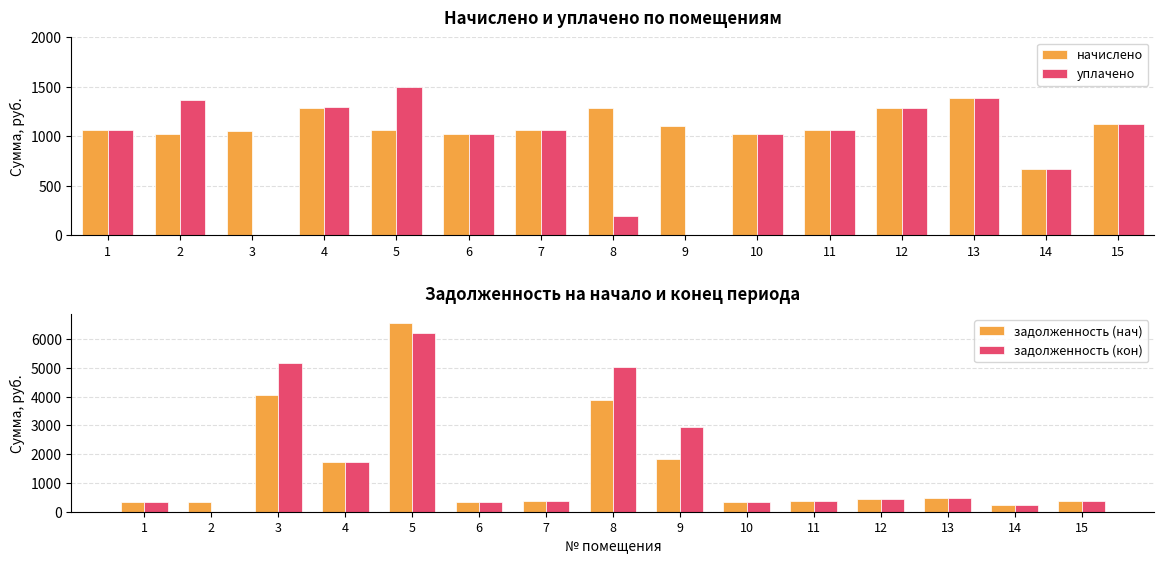

Are the bars grouped side by side (vs. stacked)?

Yes